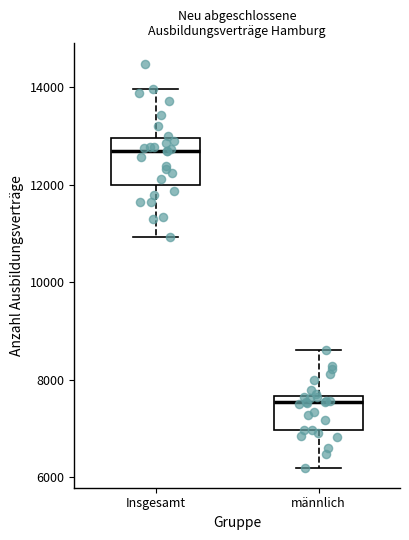

Reading left to right, read every box against the y-axis: the position of its median line, the range the box covers, and the ends of its whiskers. The values are not printed on the chart, so give them approximately, as read against the axis.

Insgesamt: median 12600, box 12000 to 13000, whiskers 11000 to 14000
männlich: median 7600 (just below the box's upper edge), box 7000 to 7600, whiskers 6200 to 8600